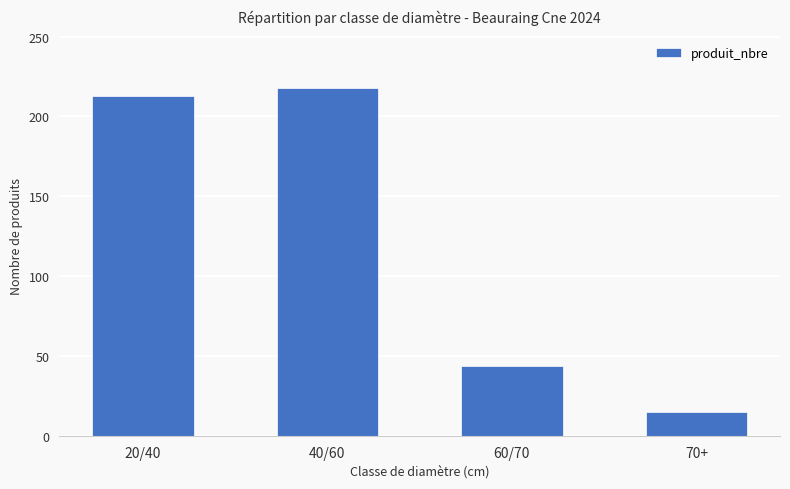

Reading left to right, transcribe all the data shown in this chart.

213	218	44	15